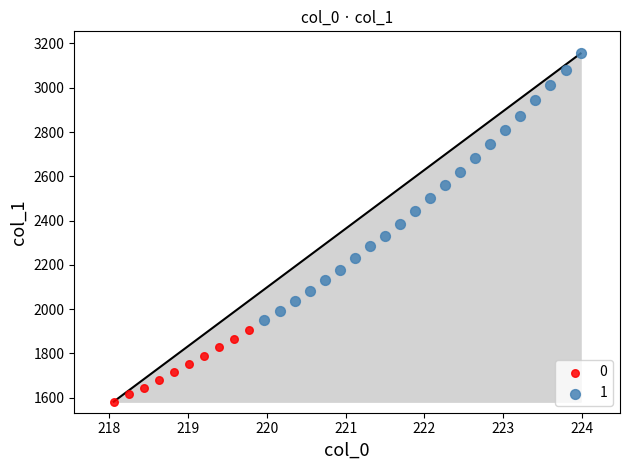

What are all the series names shown in the legend?

0, 1